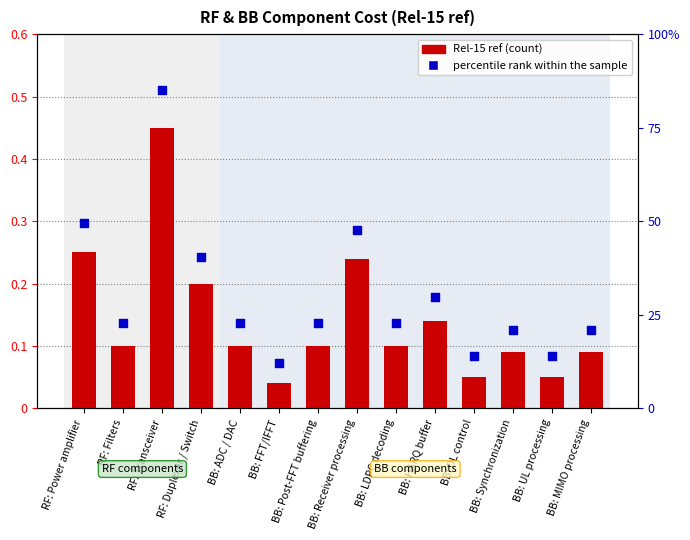

At how many categories does at least one series exceed 0?

14